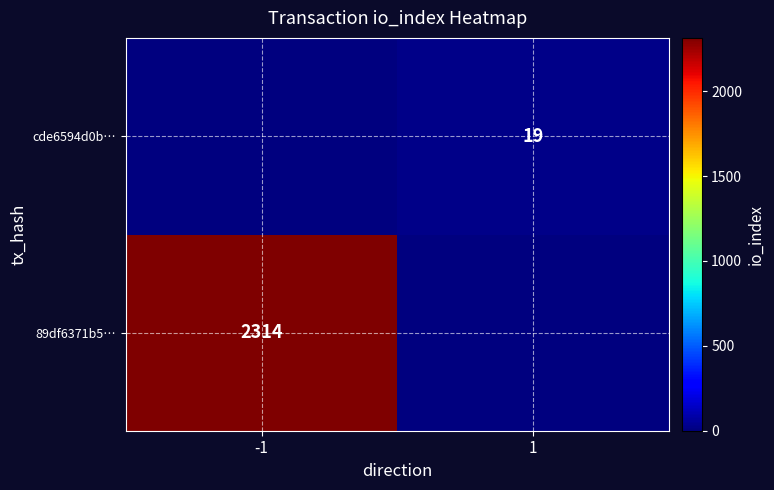

What is the total value across all series at 1?

19